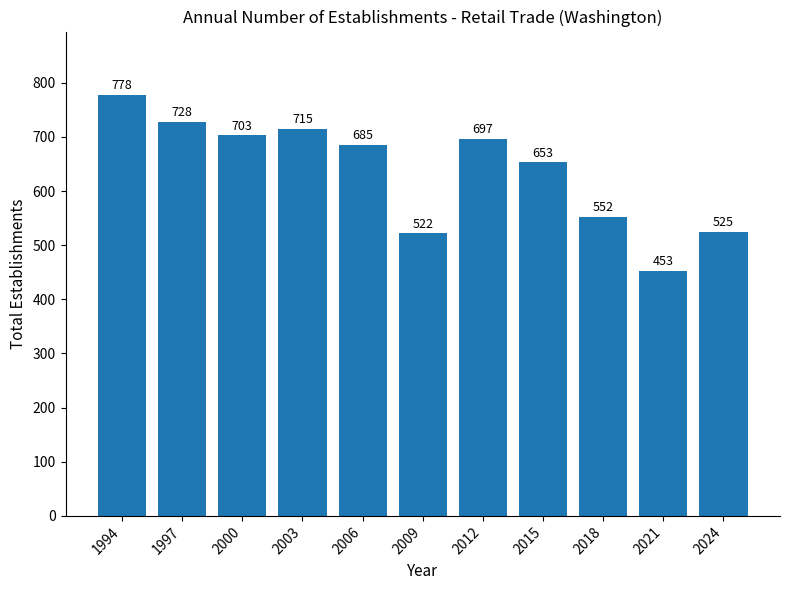

How many data points are less than 685?

5